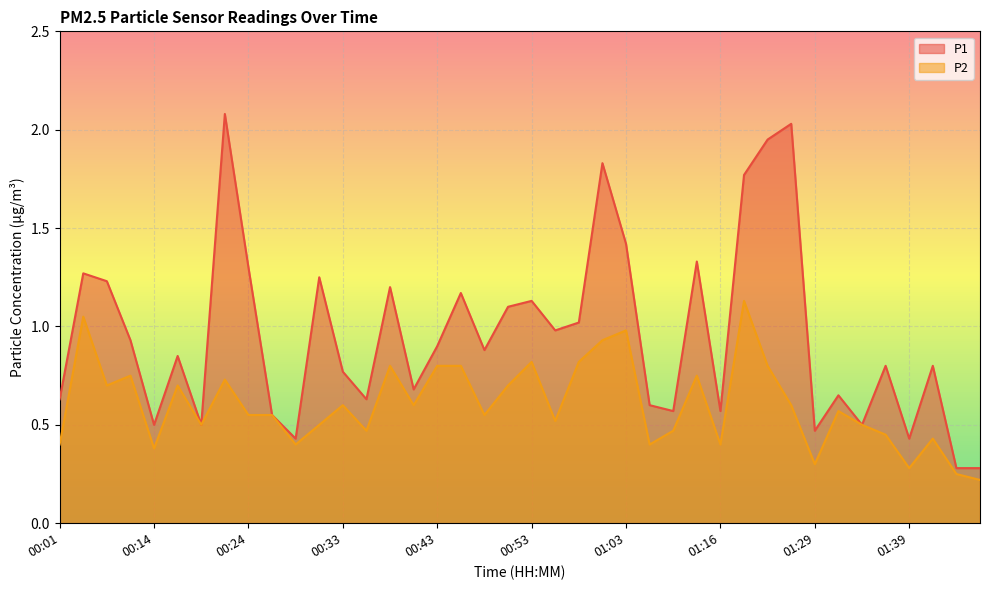

Rank the categories by P2 value from highest to lowest.

01:18, 00:03, 01:03, 01:00, 00:53, 00:58, 00:38, 00:43, 00:46, 01:21, 00:11, 01:13, 00:21, 00:09, 00:16, 00:51, 00:33, 00:41, 01:24, 01:31, 00:24, 00:26, 00:48, 00:56, 00:19, 00:31, 01:34, 00:36, 01:08, 01:36, 01:41, 00:01, 00:29, 01:05, 01:16, 00:14, 01:29, 01:39, 01:44, 01:46